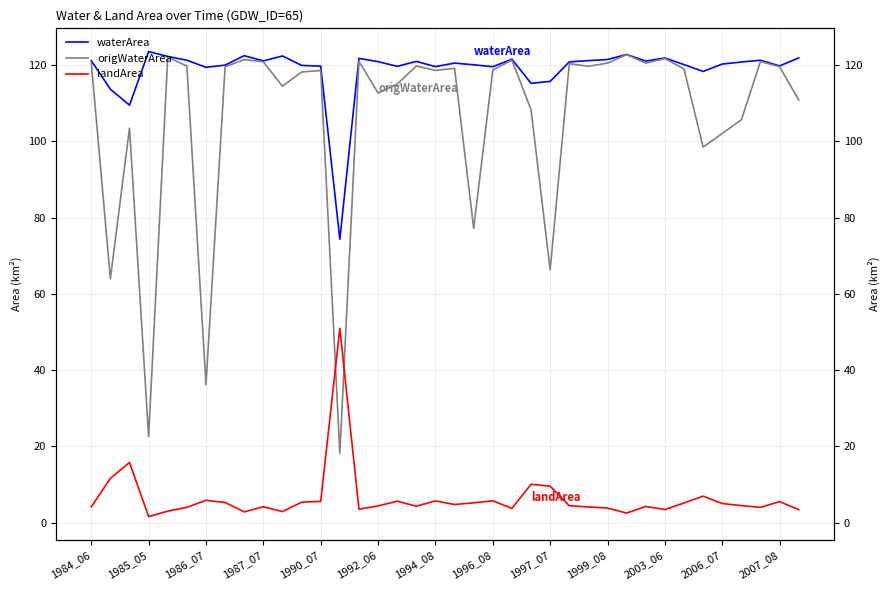

How many times do landArea and origWaterArea cross each other?

2